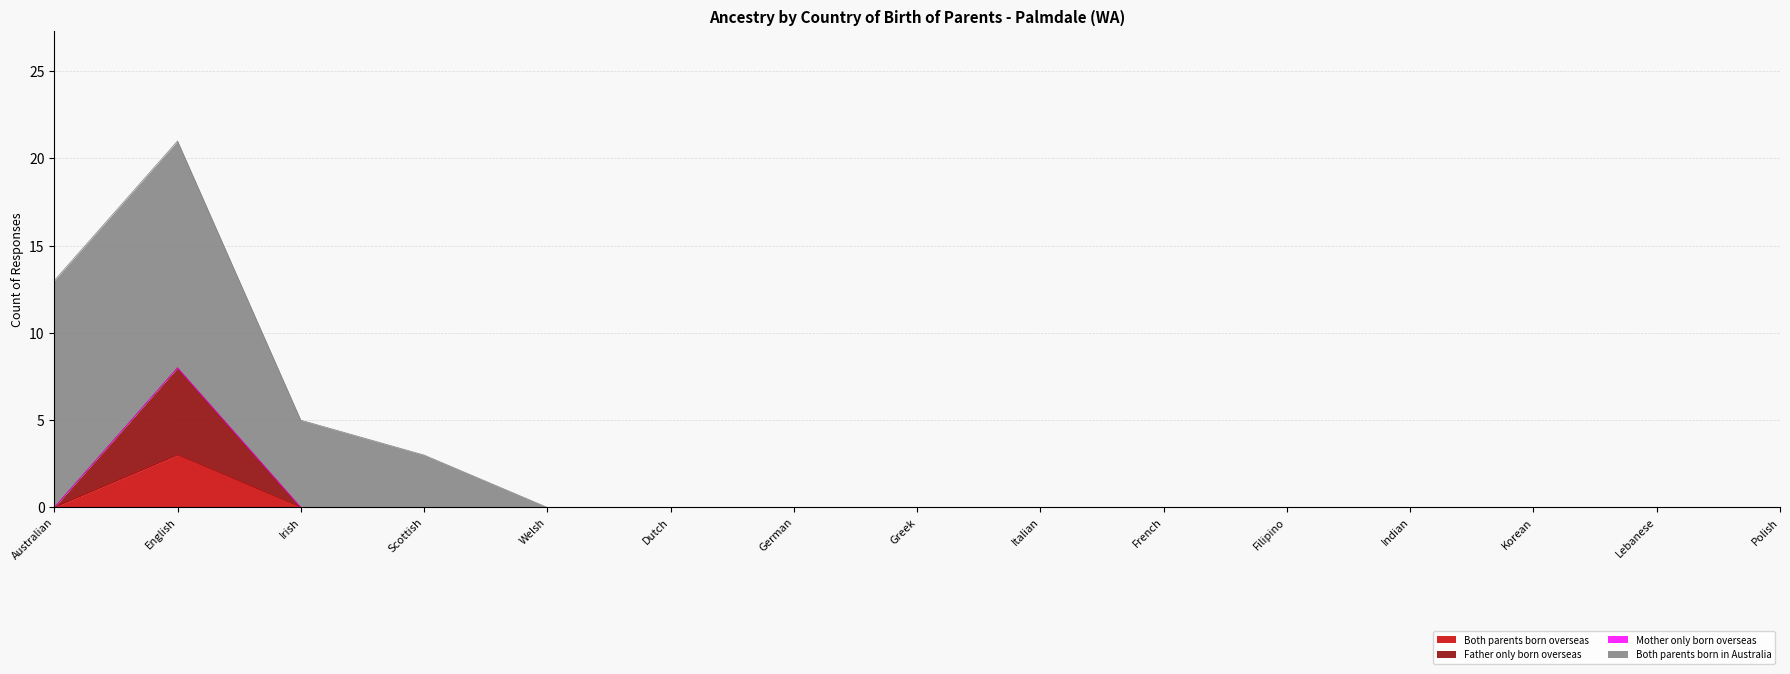

At which label does Father only born overseas reach its minimum?

Australian